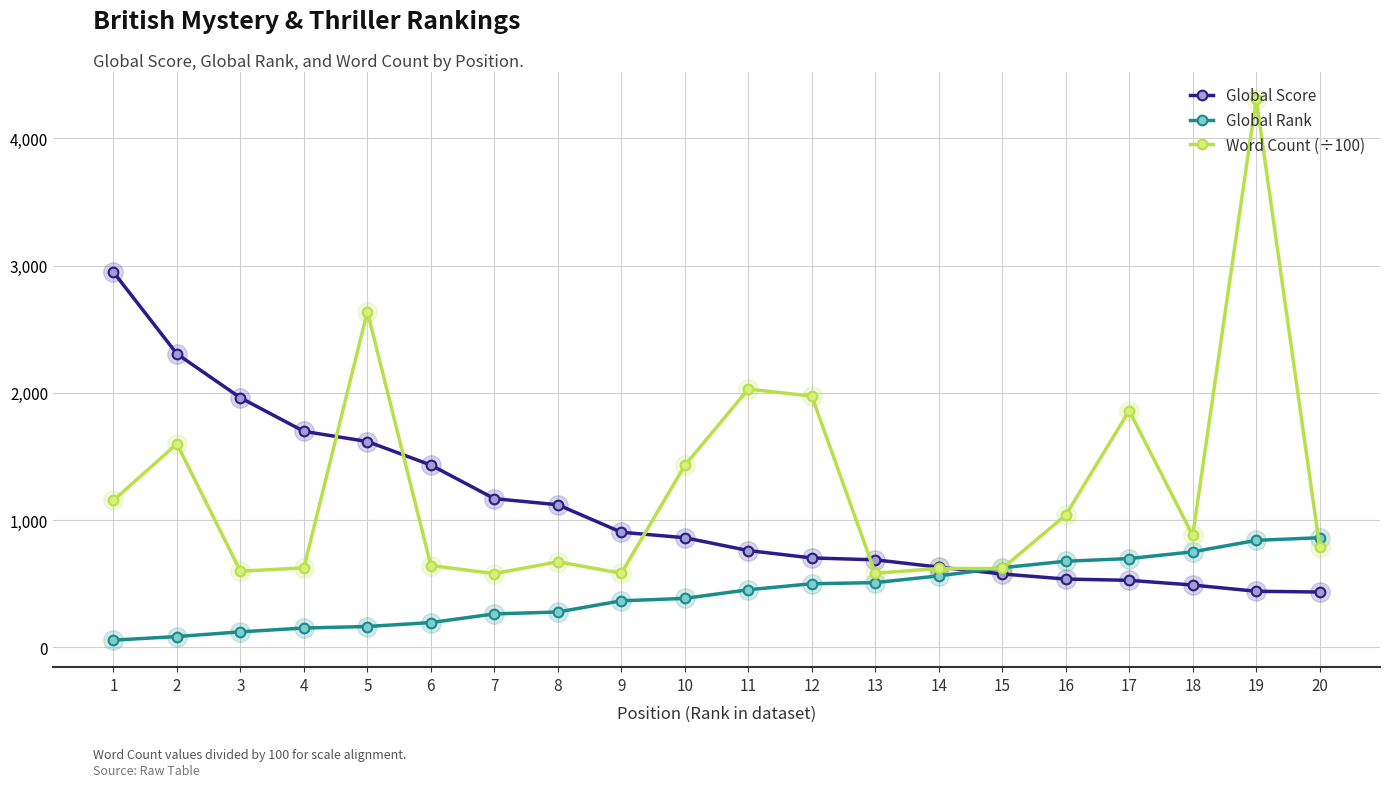

The value of Global Rank at 20 is 862.0. True or false?

True